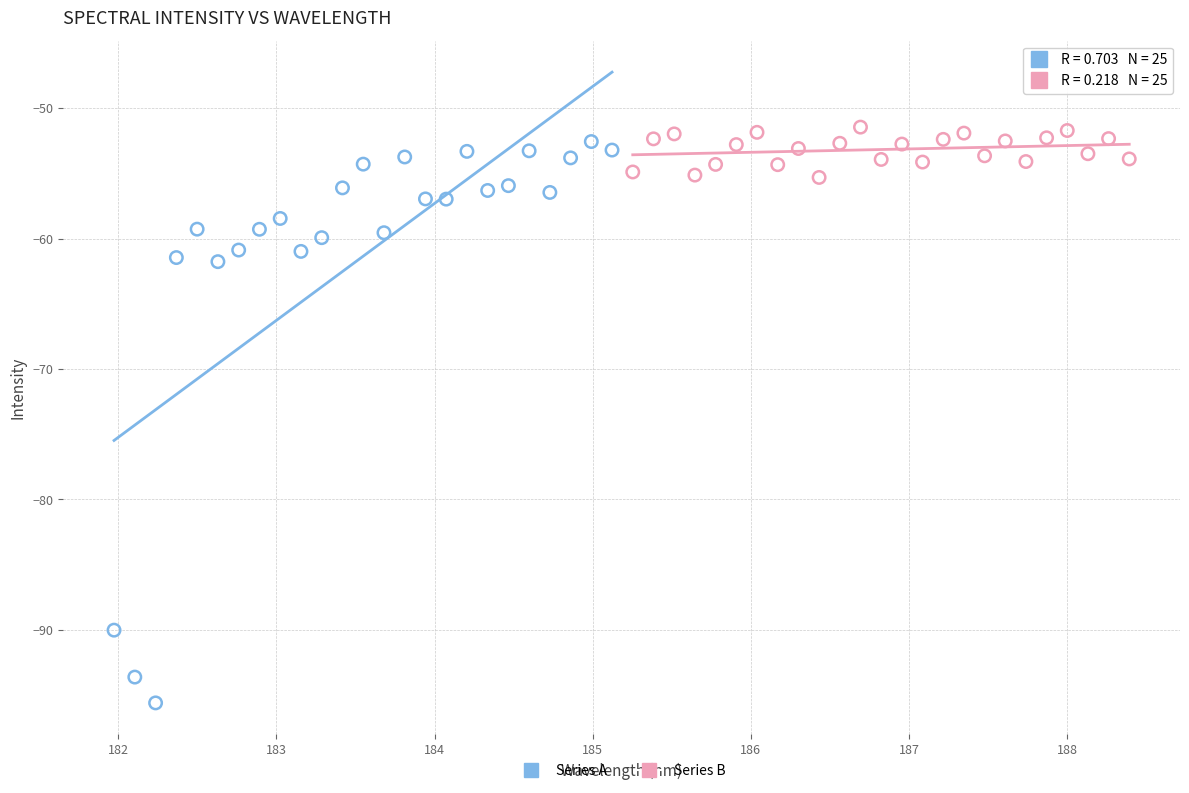

Which series contains the lowest Y value?

Series A